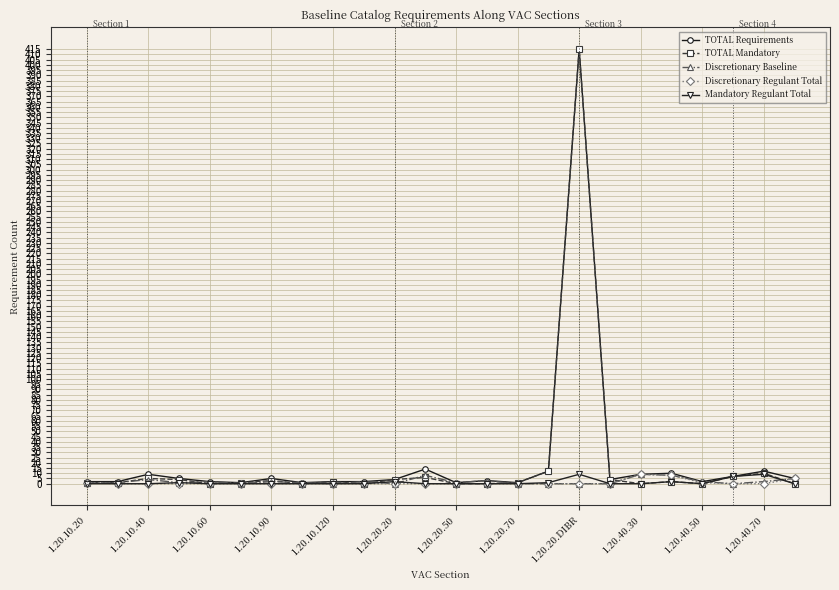

Does the chart display data point markers on the line(s)?

Yes